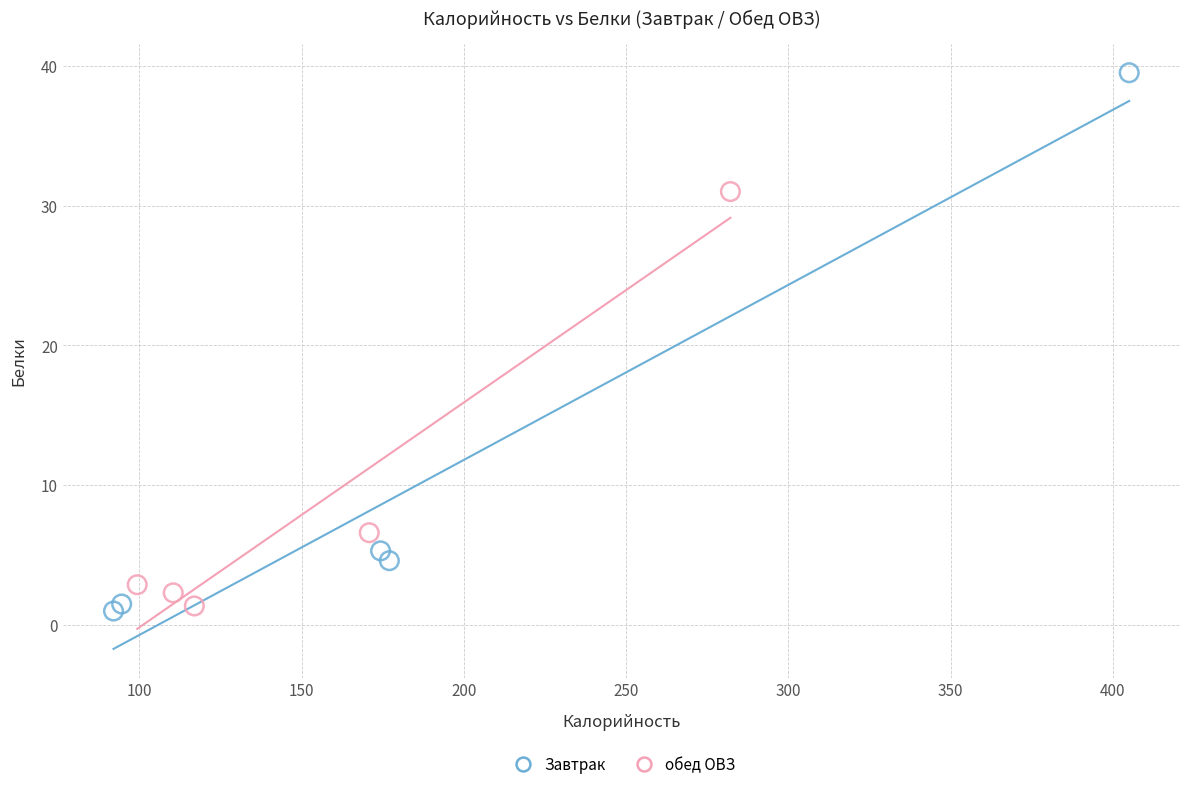

Which series contains the highest Y value?

Завтрак